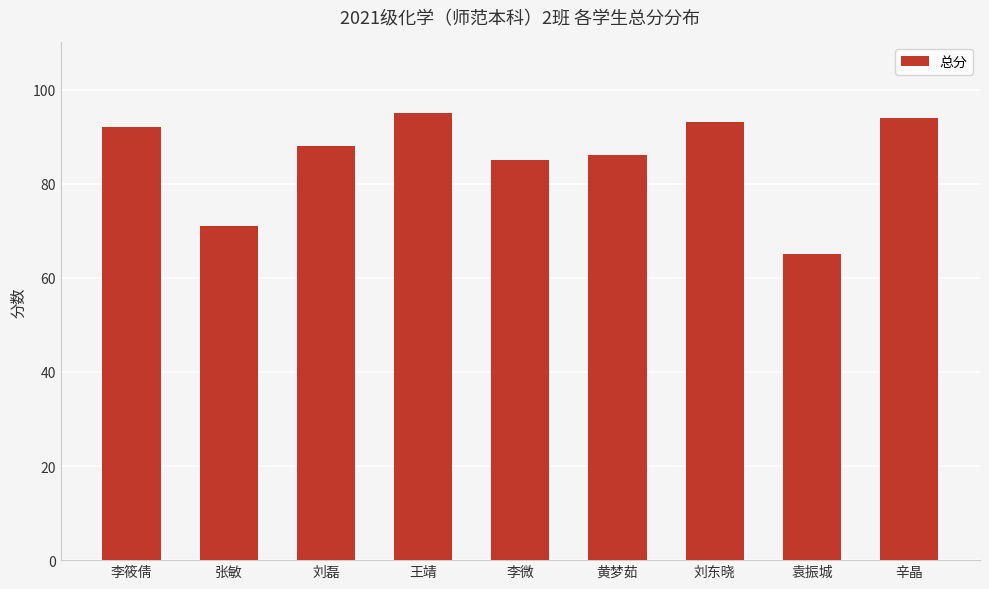

What is the difference between the values at 袁振城 and 黄梦茹?

21